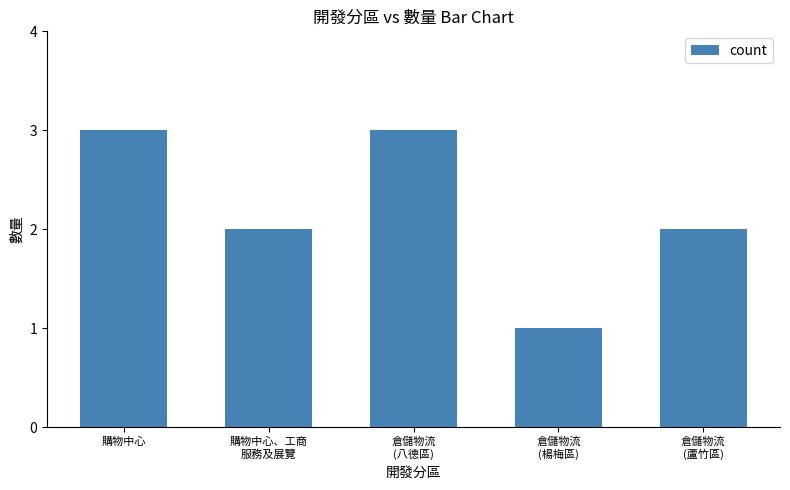

What is the difference between the maximum and minimum values?

2